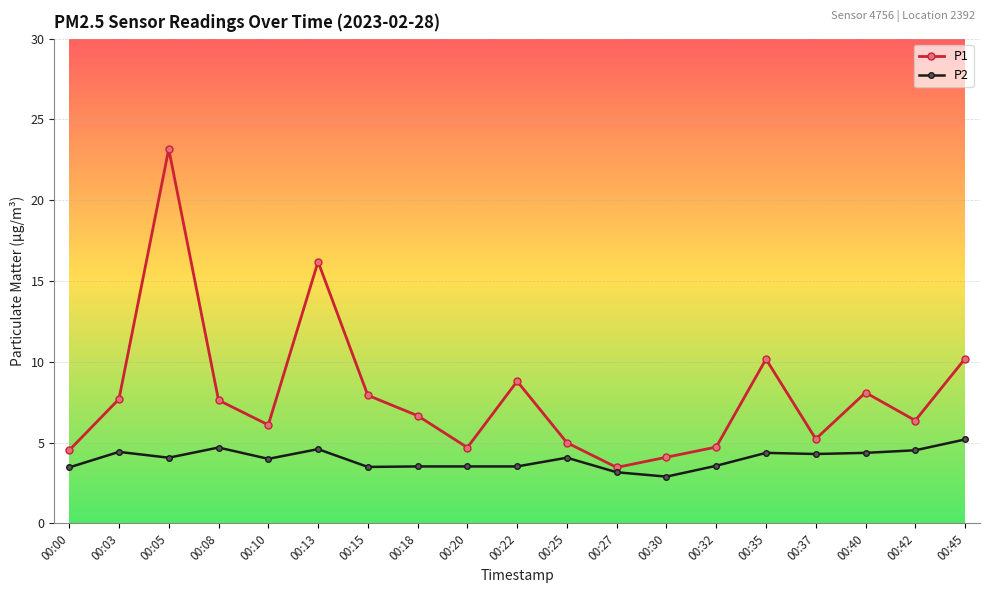

What are all the series names shown in the legend?

P1, P2